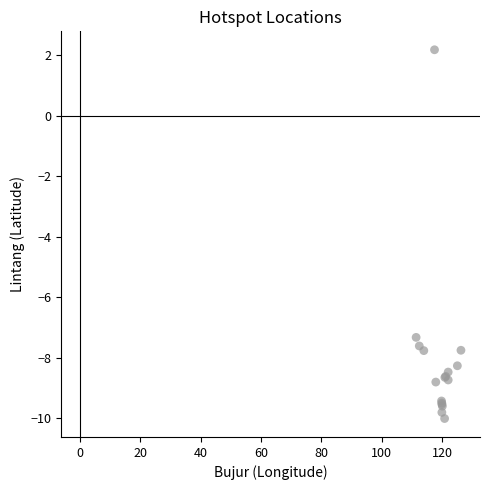

What Y value in the scatter plot is closest to -3?

-7.3